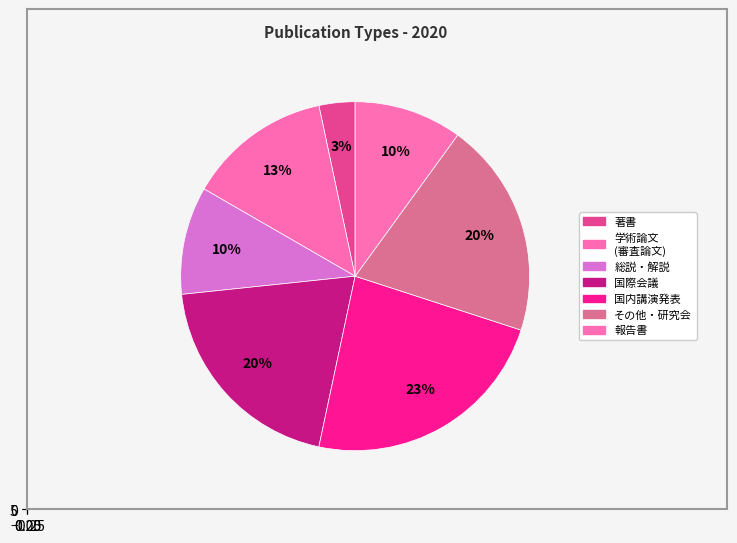

Is the sum of 報告書 and 総説・解説 greater than half?

No